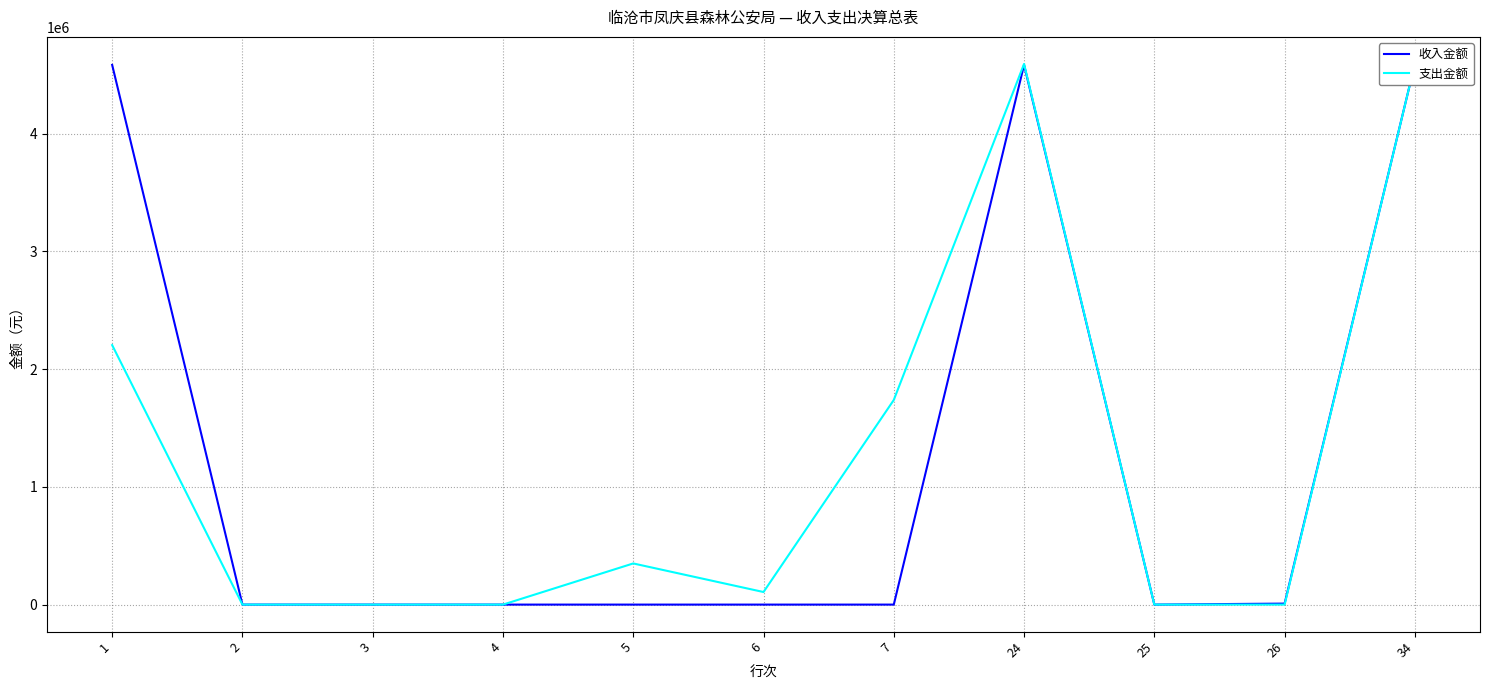

What is the total value across all series at 1?

6786440.7